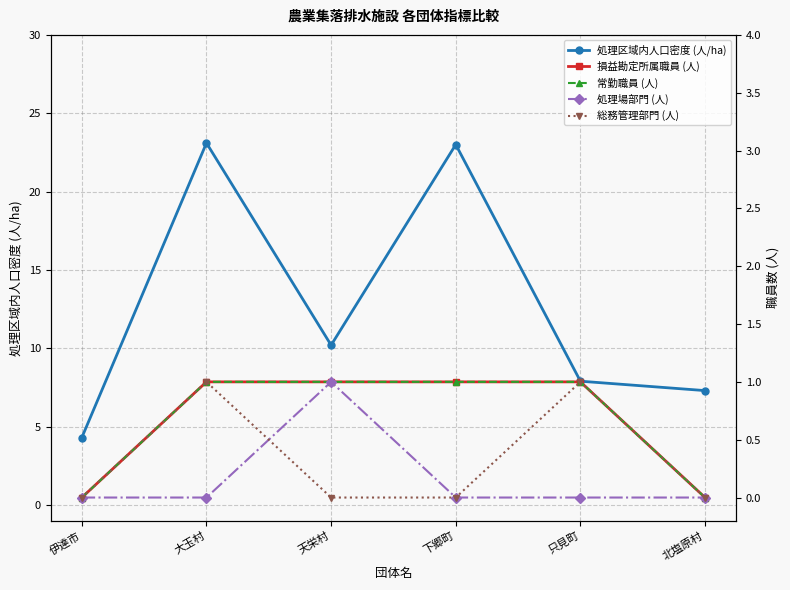

Read the 損益勘定所属職員 (人) value at 只見町.

1.0